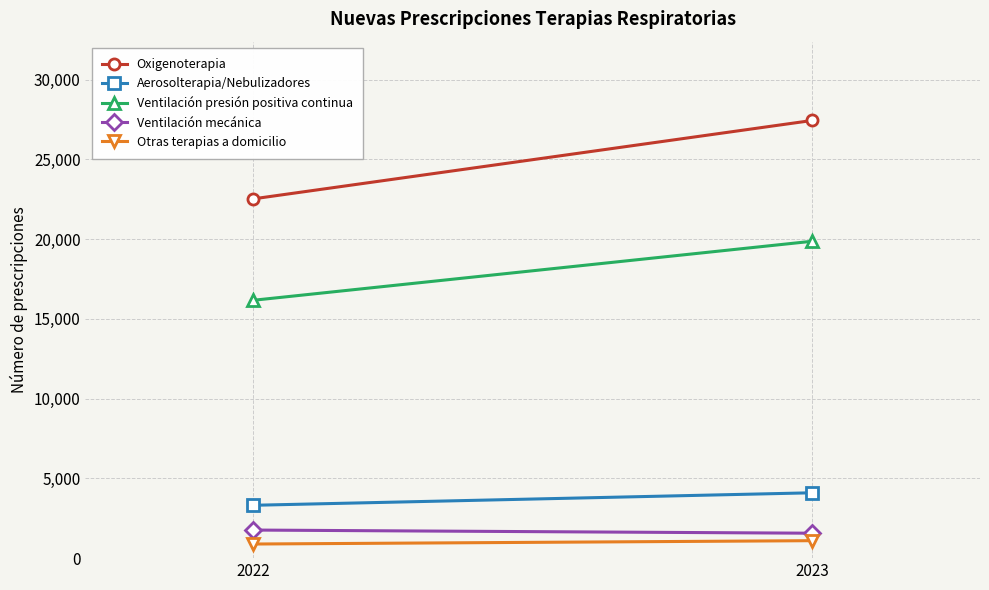

Read the Ventilación mecánica value at 2023, to the nearest 50.

1550